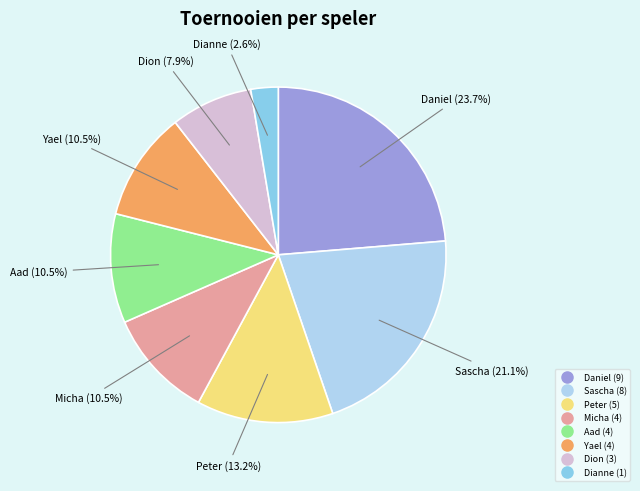

Is Peter the majority of the pie?

No